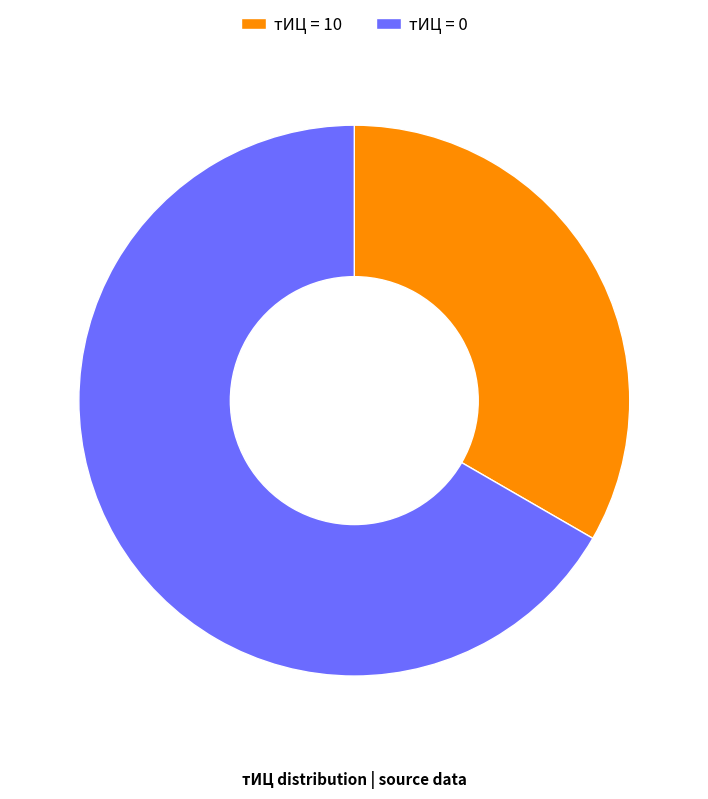

Which slice is the largest?

тИЦ = 0